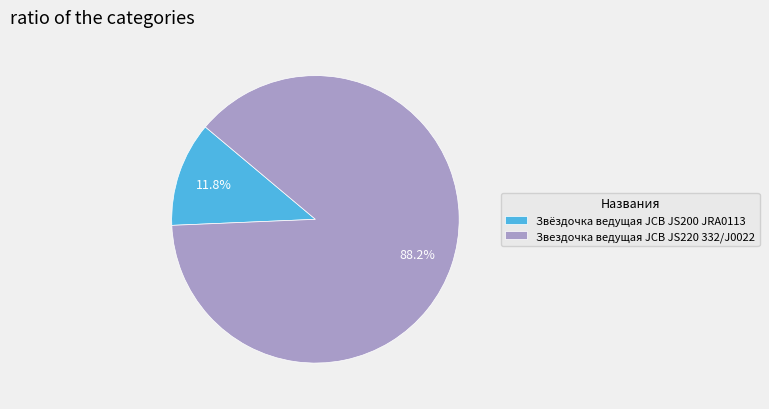

To the nearest percent, what portion does Звездочка ведущая JCB JS220 332/J0022 represent?

88%